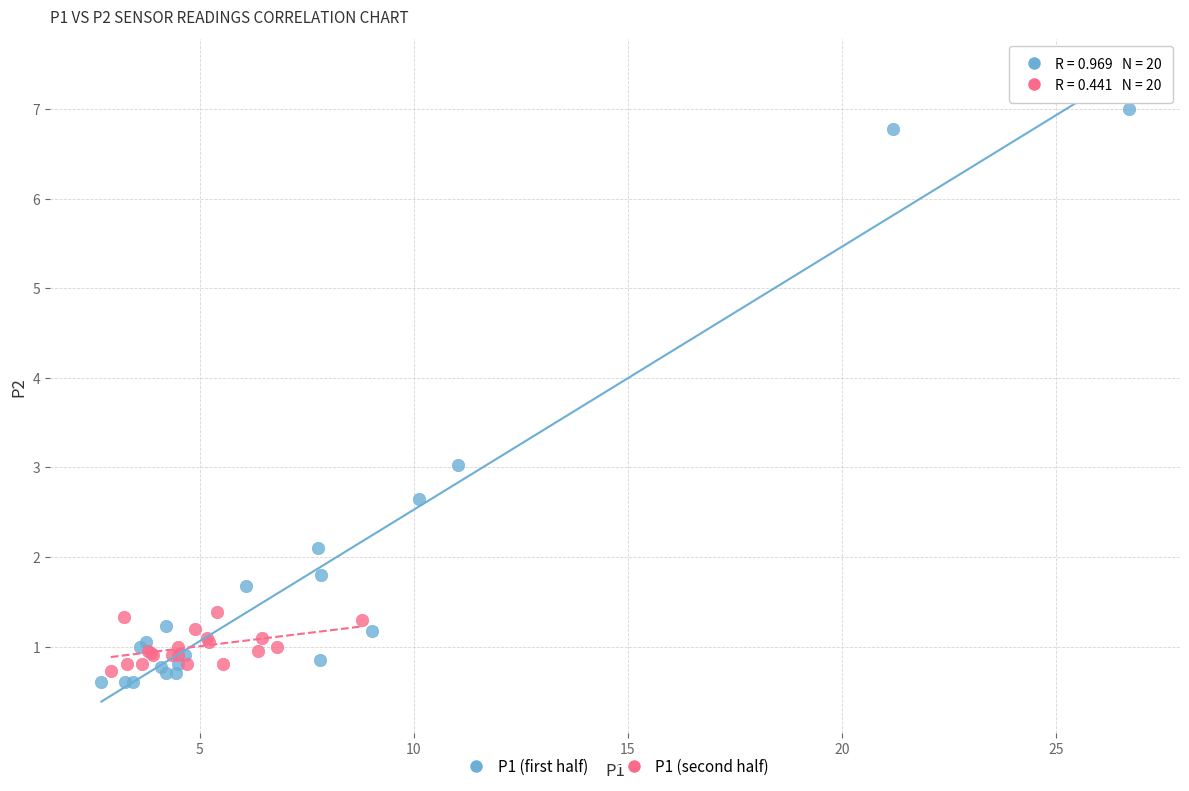

Which series has the widest spread of Y values?

P1 (first half)